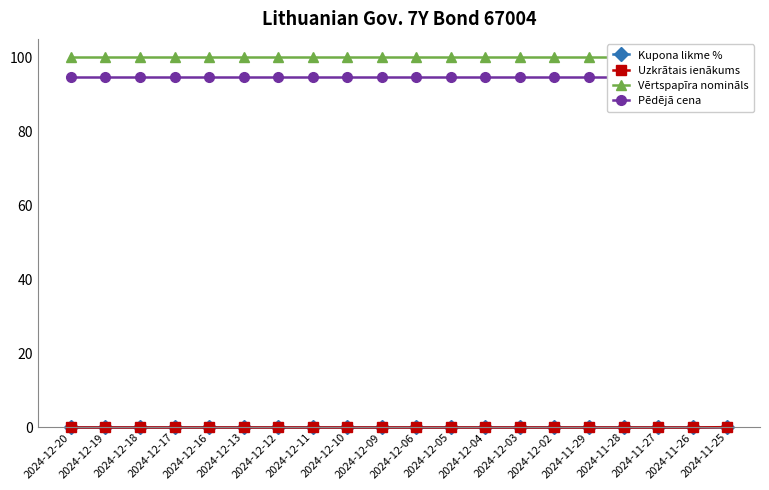

Count the number of data series in this chart.

4